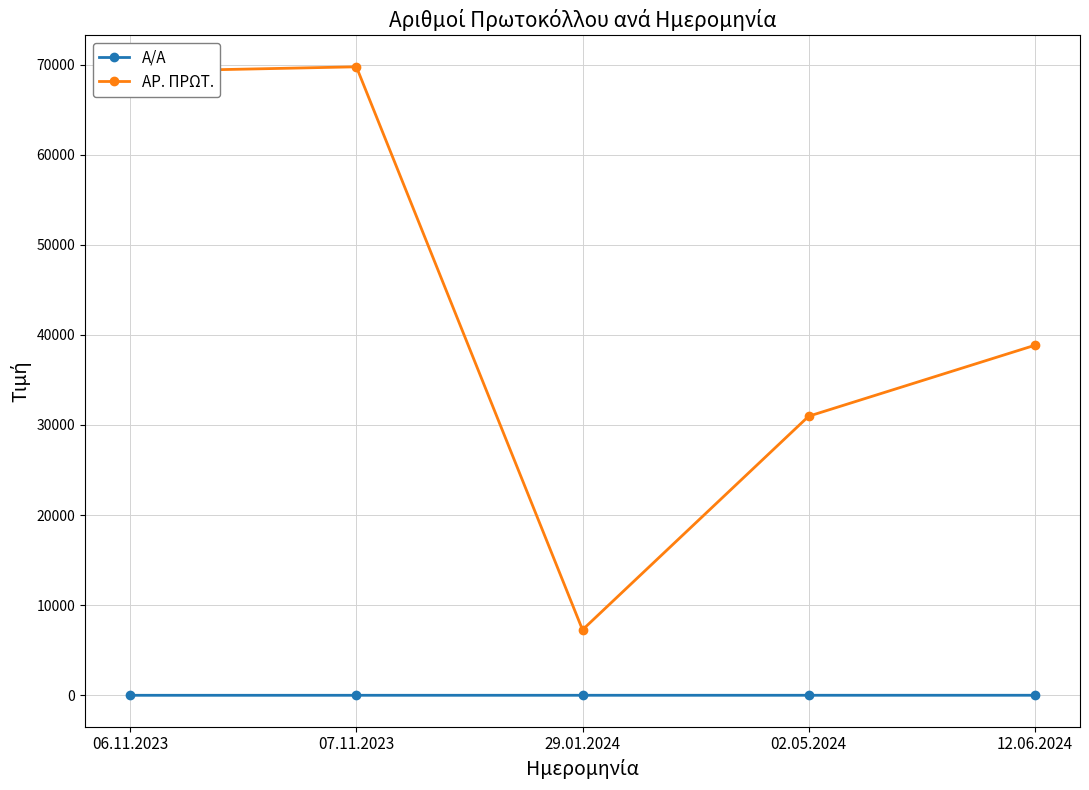

Which series has the widest spread of values?

ΑΡ. ΠΡΩΤ.